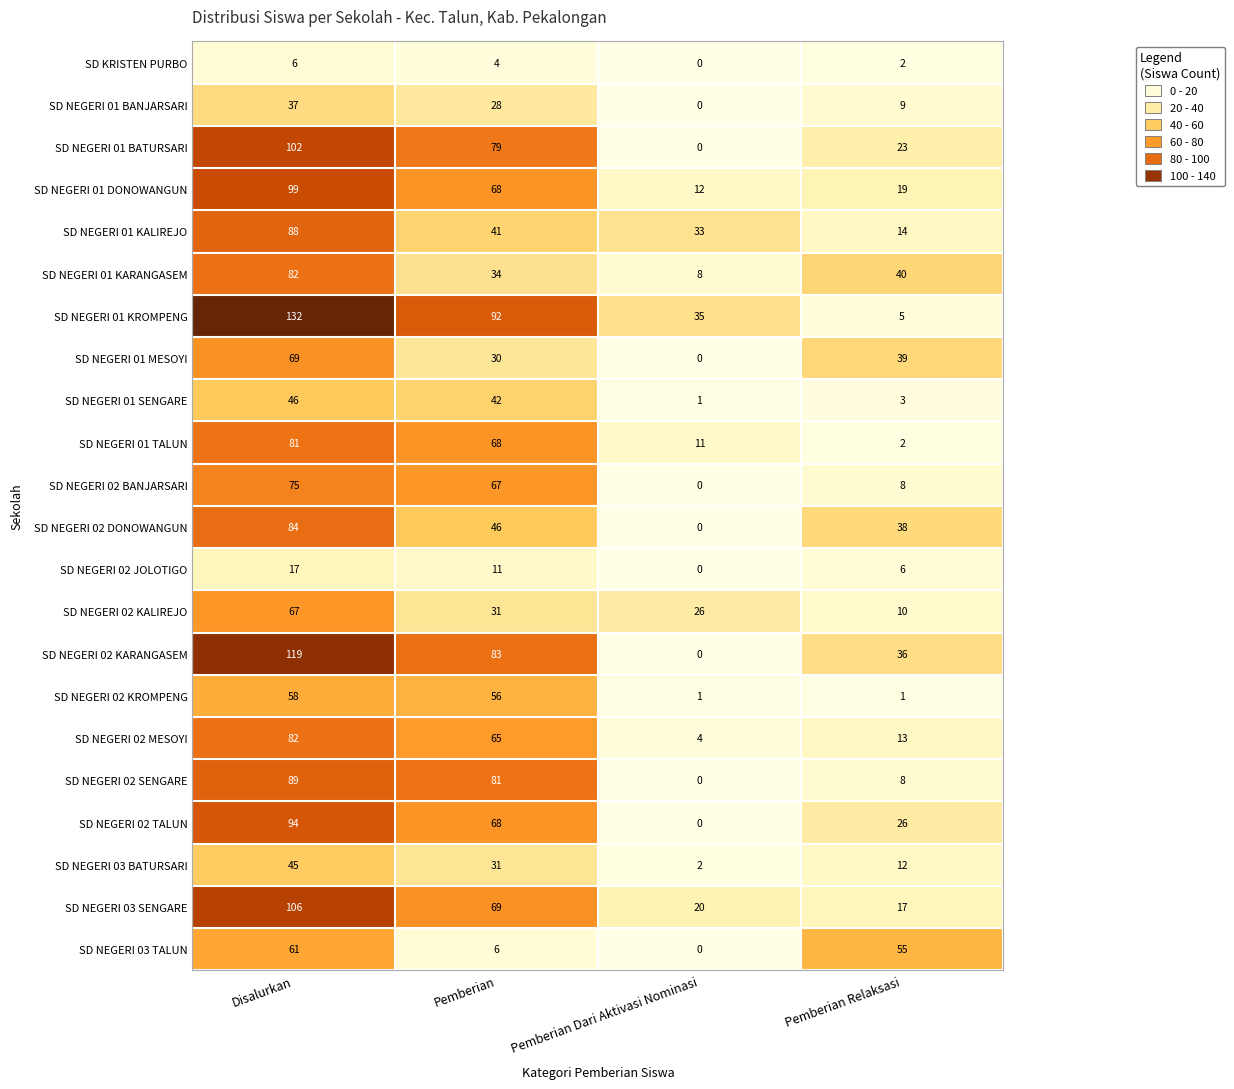

Count the number of categories in the chart.

4